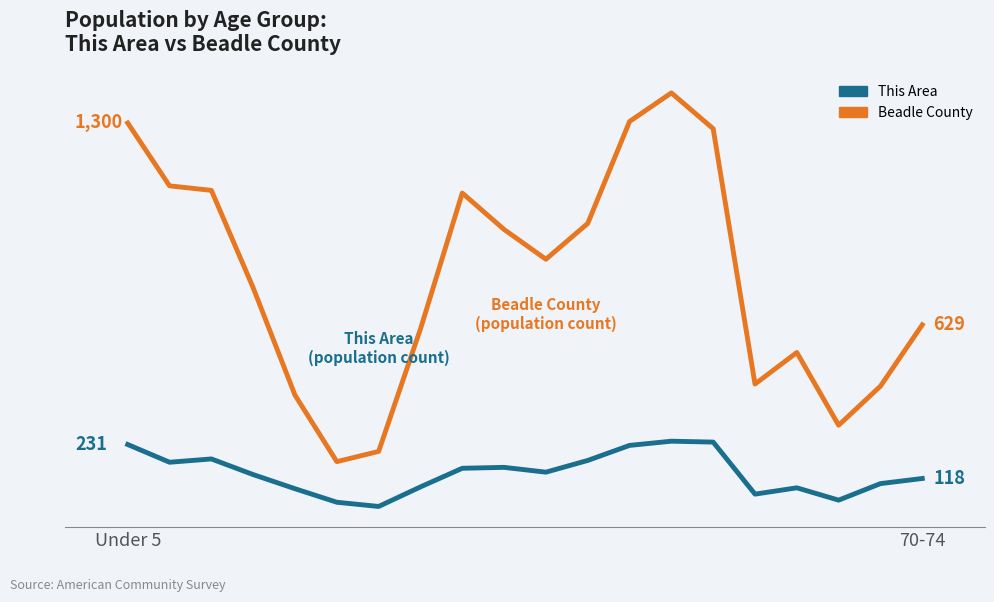

Which category has the highest value in the Beadle County series?

13